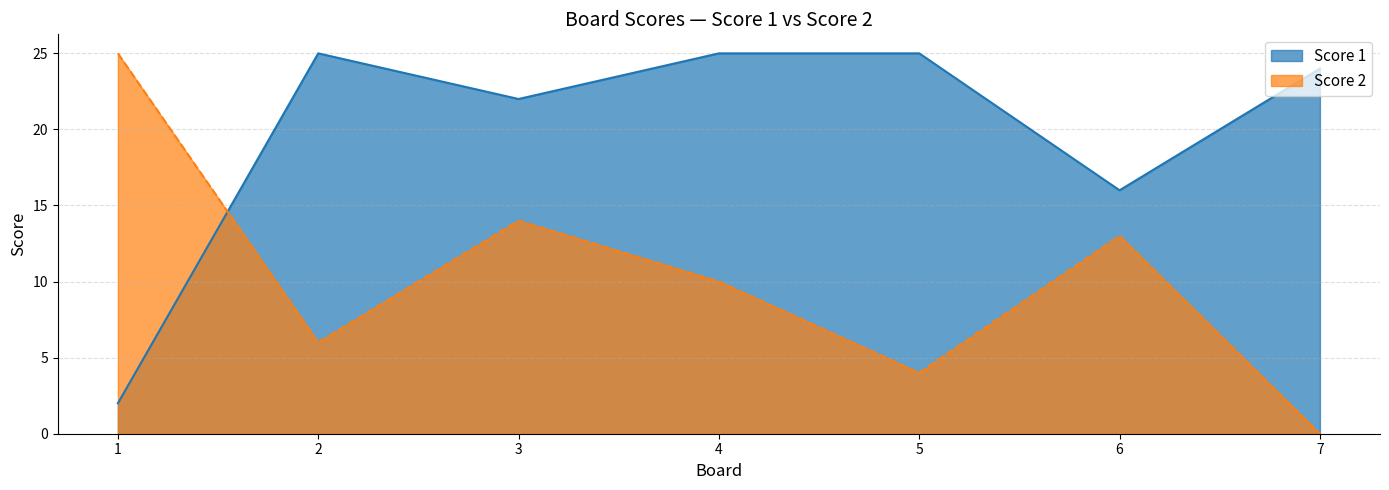

In Score 2, how many points are lower than both neighbors (excluding endpoints)?

2